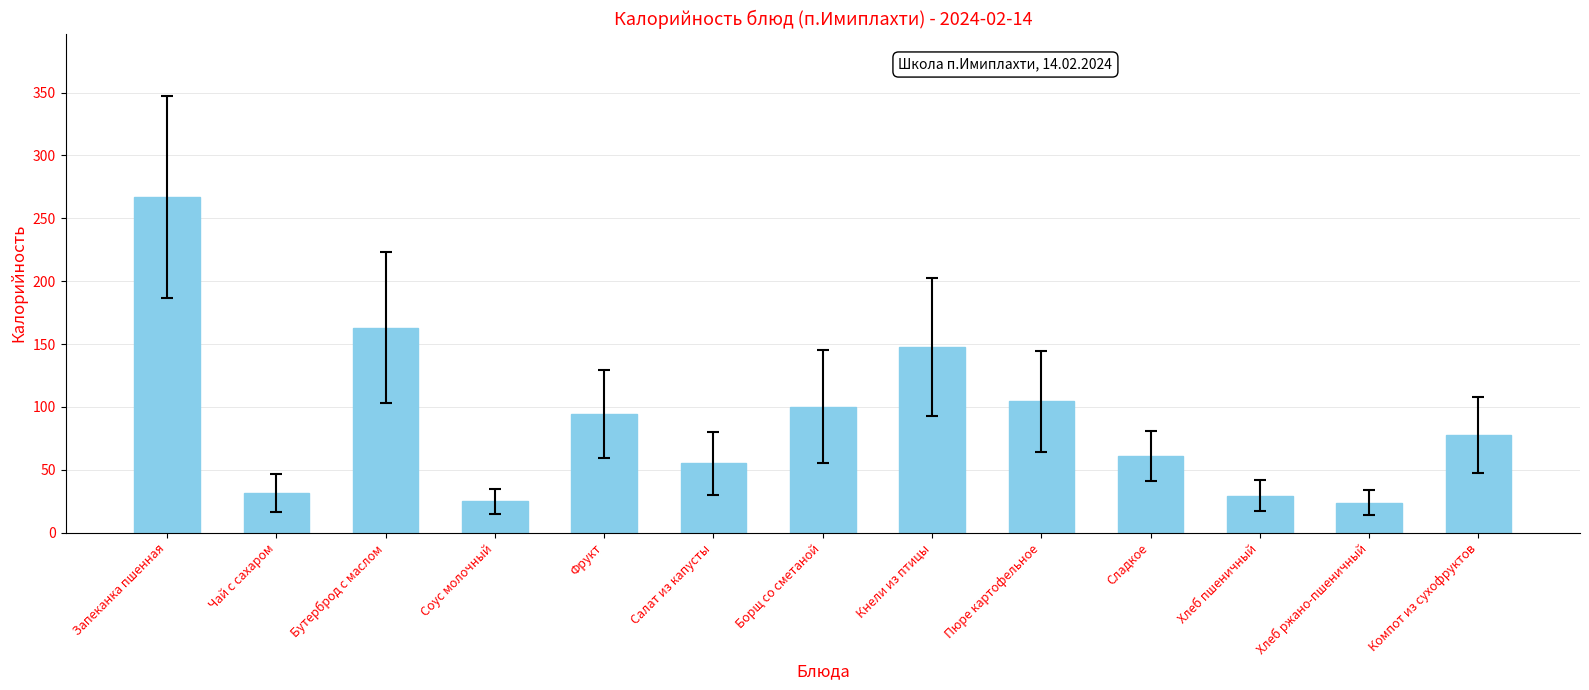

Between Борщ со сметаной and Хлеб пшеничный, which is larger?

Борщ со сметаной